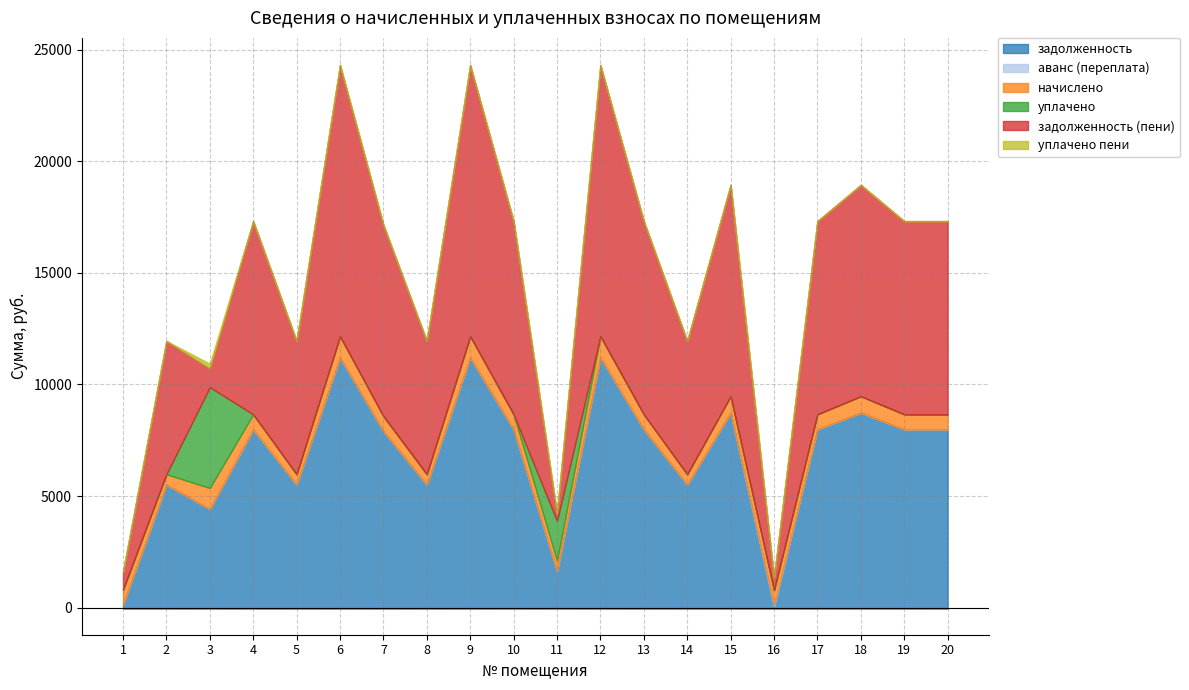

What are all the series names shown in the legend?

задолженность, аванс (переплата), начислено, уплачено, задолженность (пени), уплачено пени